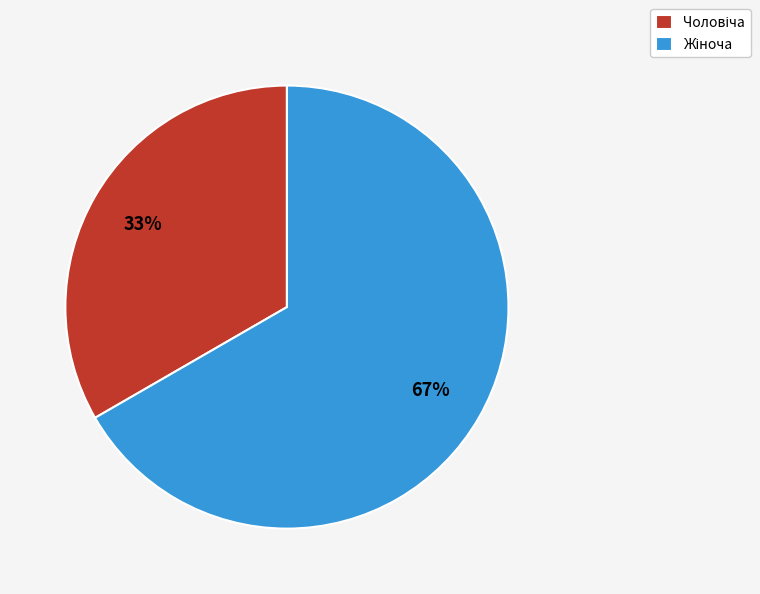

Is there a majority slice in this chart?

Yes